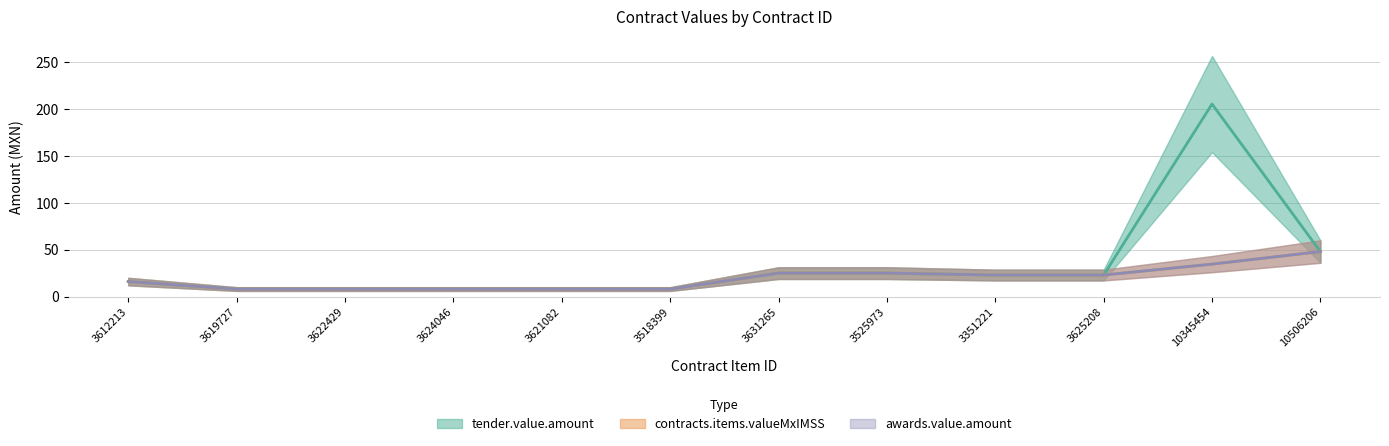

True or false: contracts.items.valueMxIMSS and awards.value.amount intersect in this chart.

False